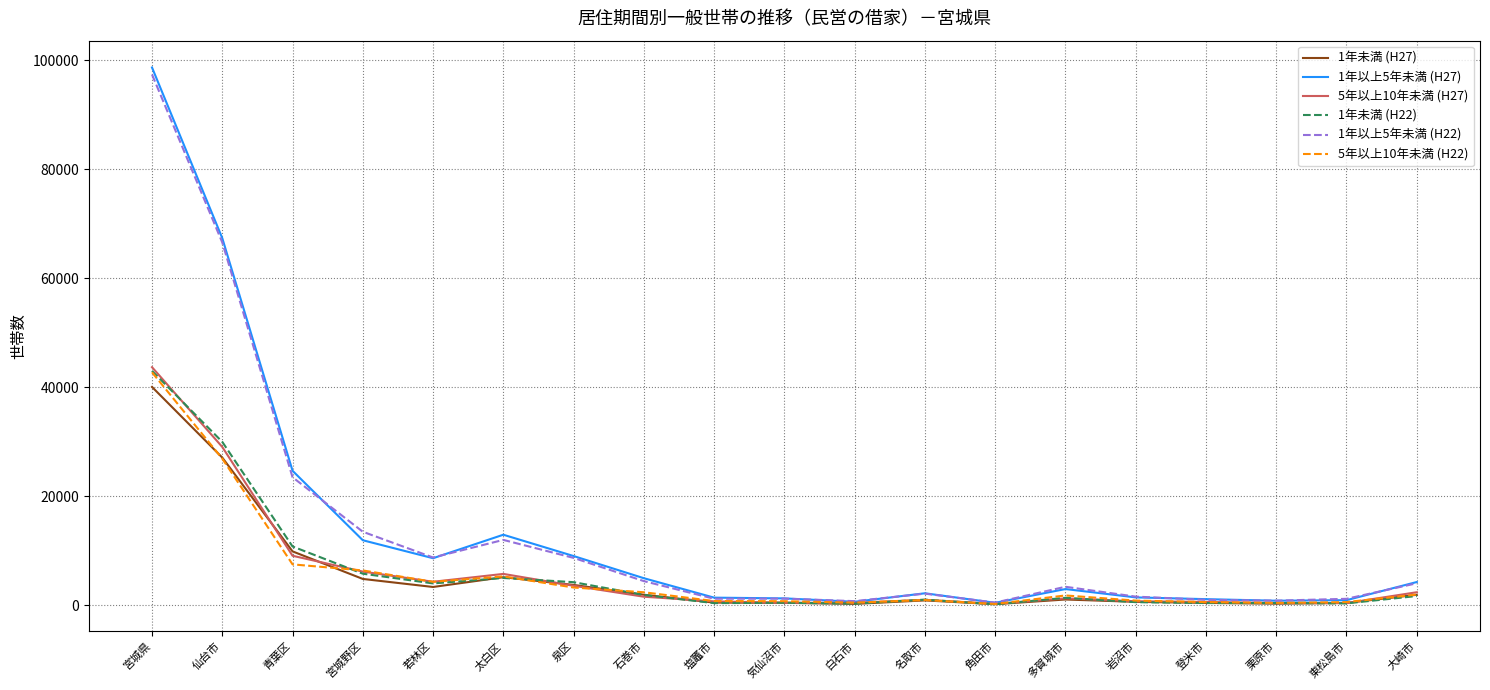

The value of 1年未満 (H22) at 岩沼市 is 608. True or false?

True